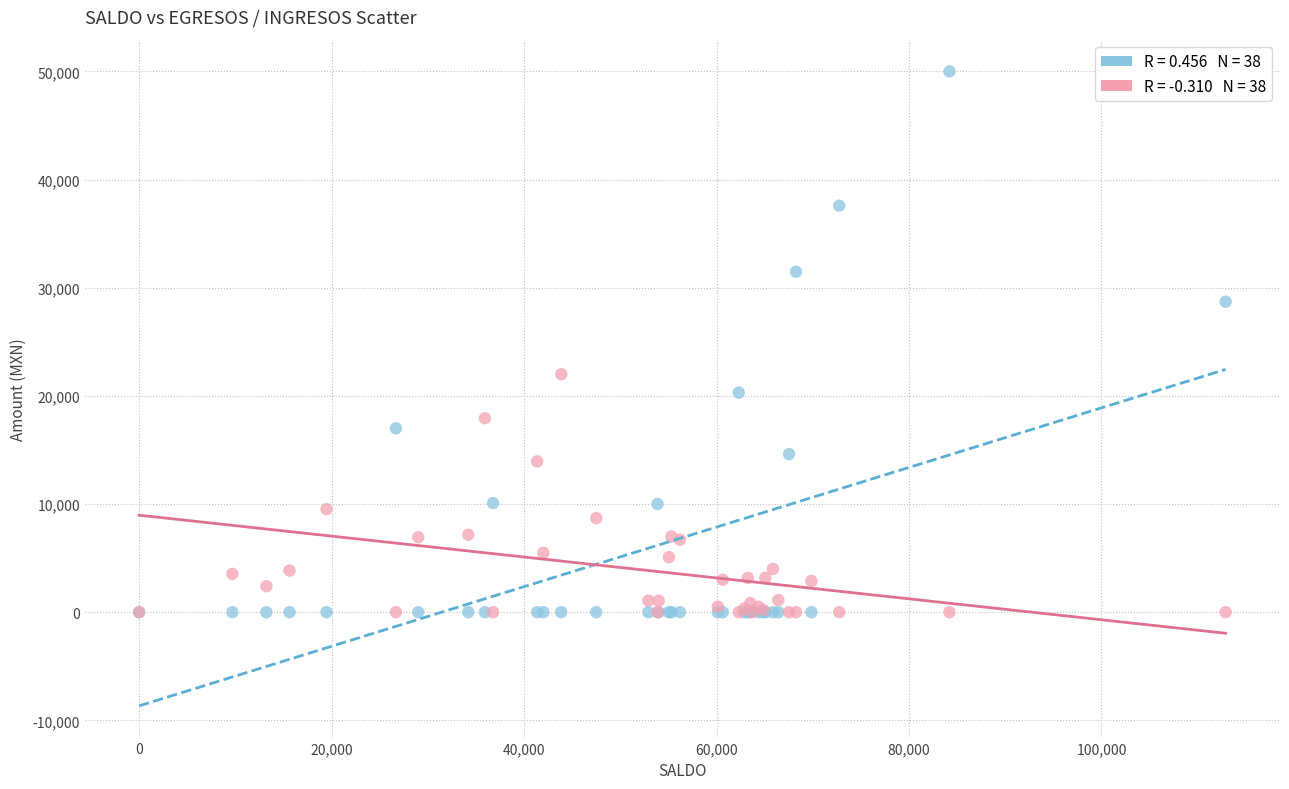

Across all series, what Y value is closest to 25000?

22000.0